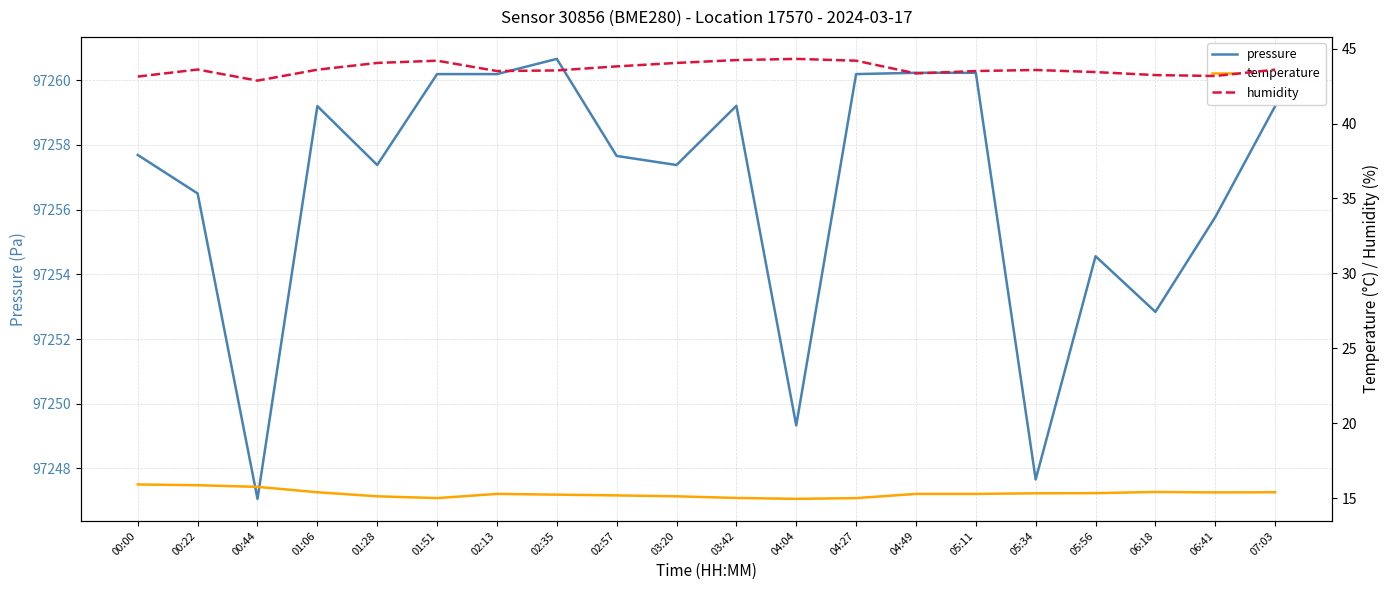

Between 07:03 and 00:00, which is larger?

07:03